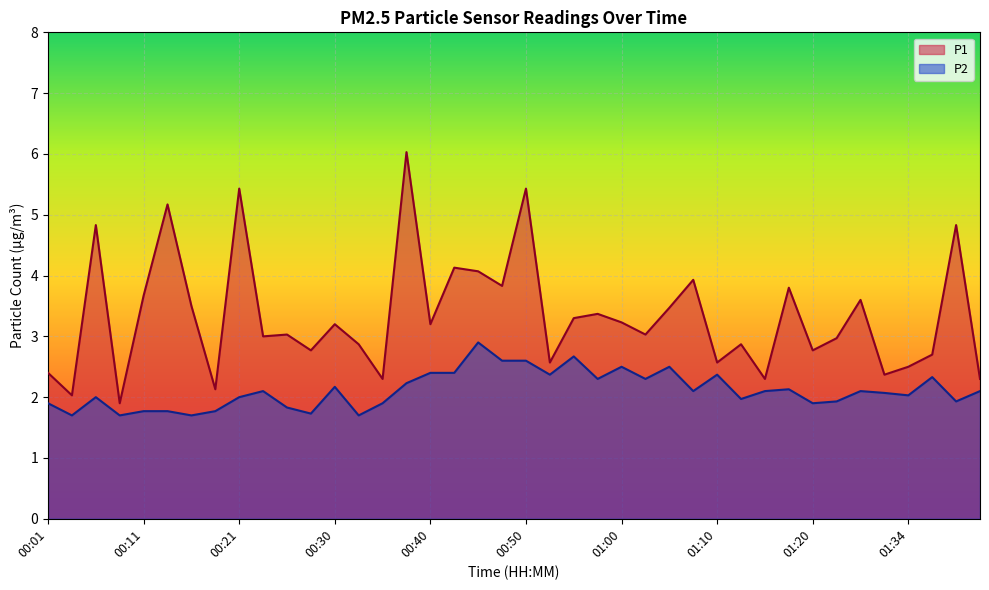

Which label corresponds to the largest value in the chart?

00:38